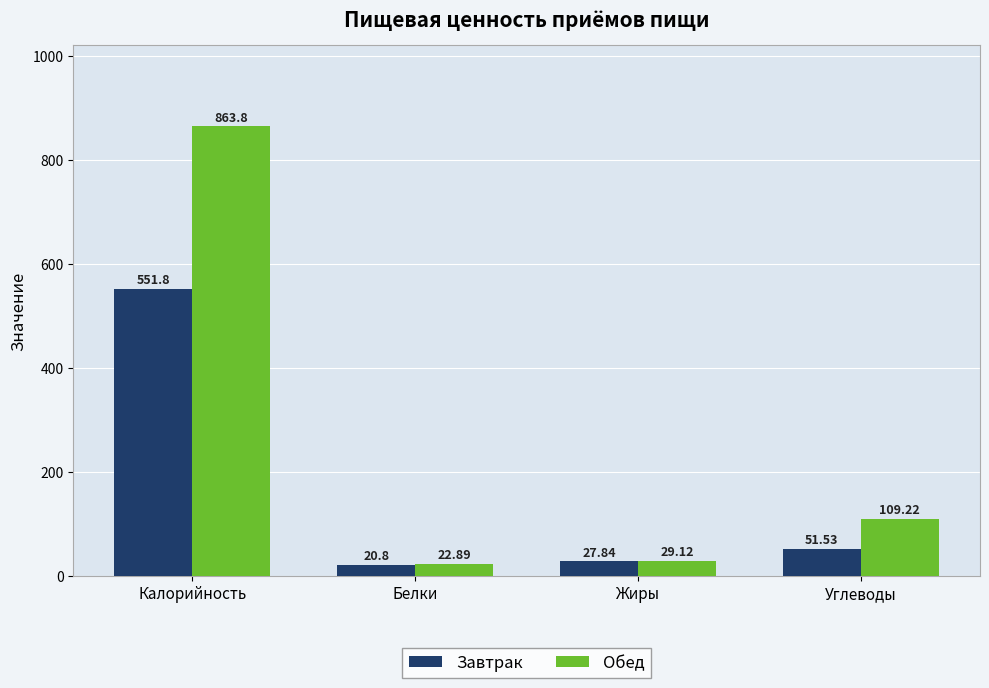

Rank the series by their maximum value, from highest to lowest.

Обед, Завтрак